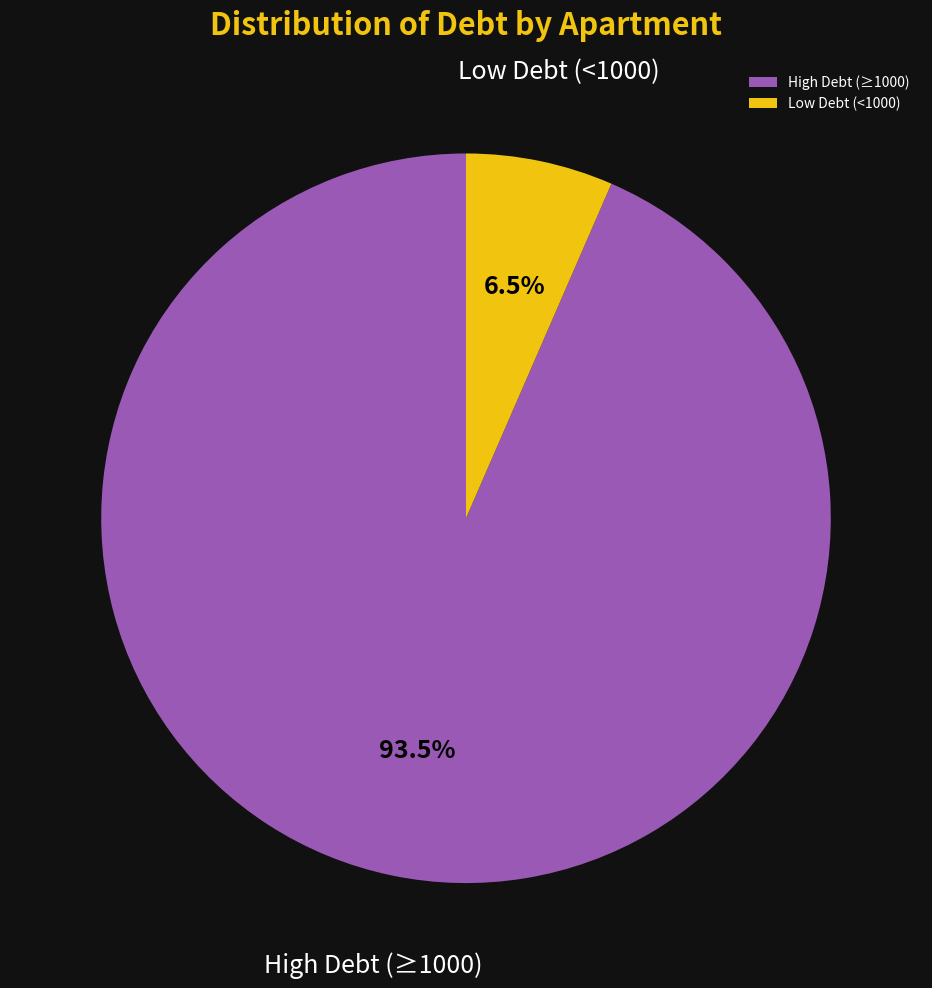

Which category has the smallest portion of the pie?

Low Debt (<1000)